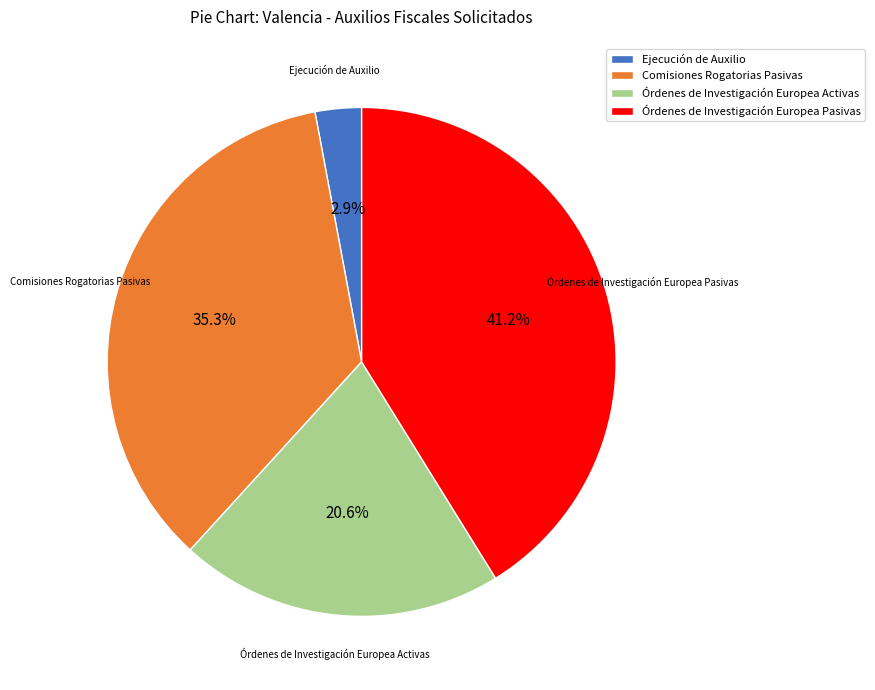

Is it true that Órdenes de Investigación Europea Pasivas is 36% of the pie?

False